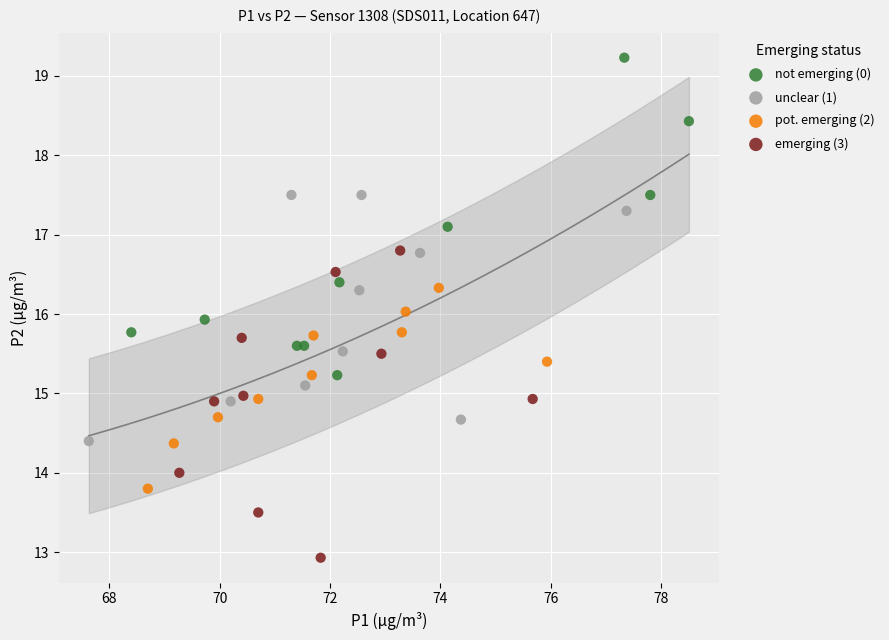

Which series reaches the maximum Y coordinate?

not emerging (0)